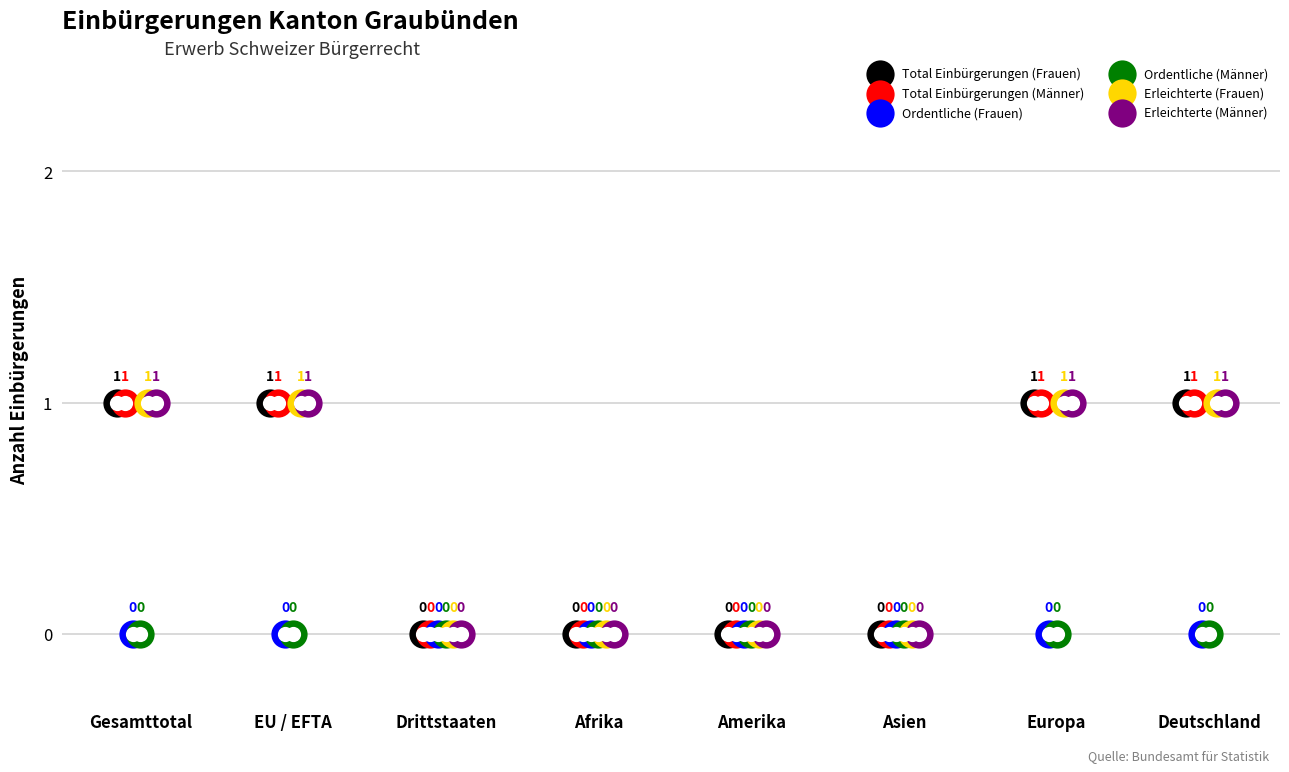

At how many categories does at least one series exceed 0?

4